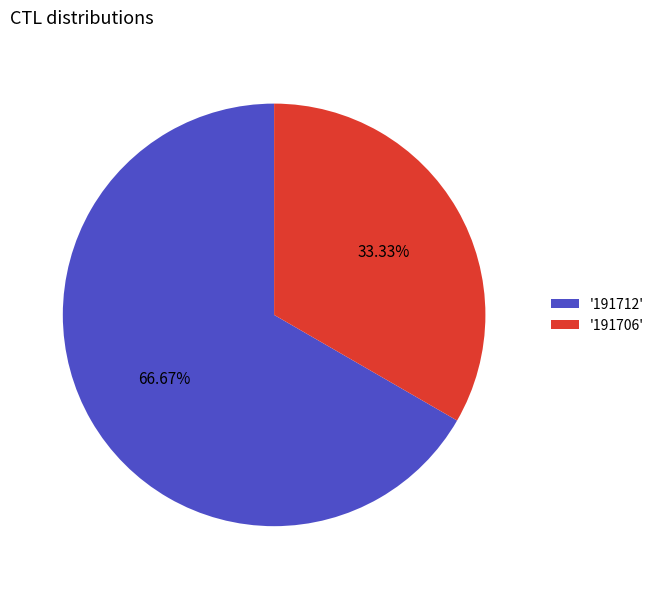

Rank the categories by value from highest to lowest.

'191712', '191706'